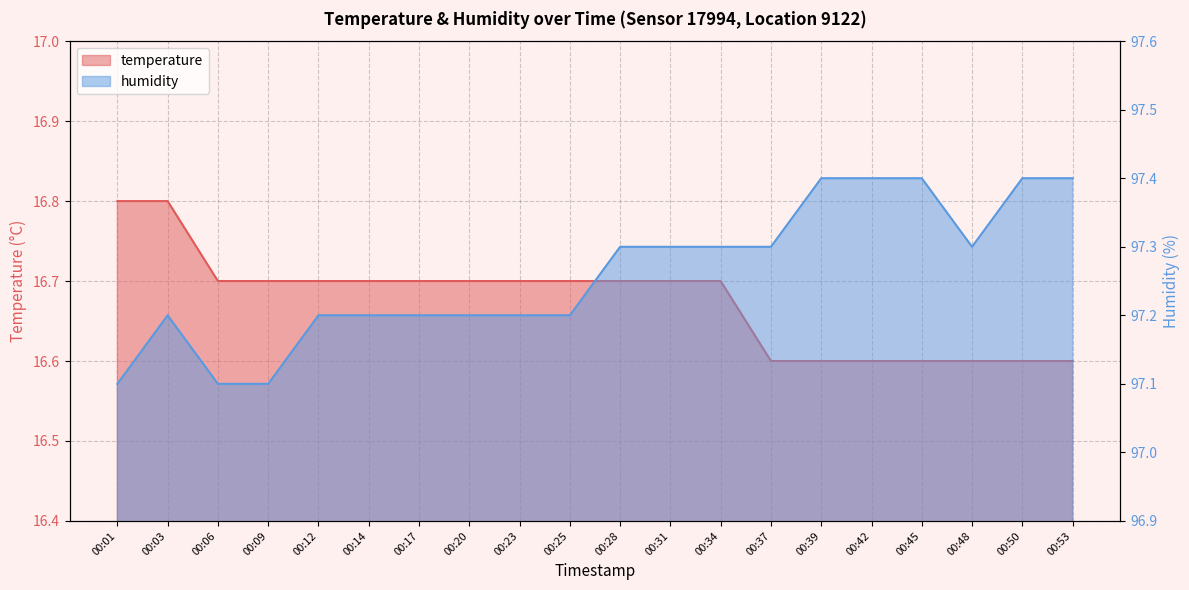

What is the value of the temperature point at the 6th from the left?

16.7